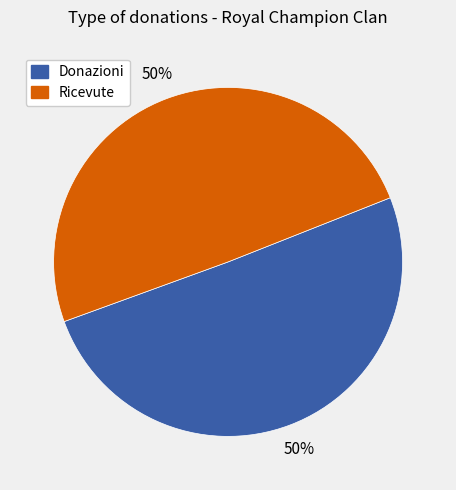

To the nearest percent, what is the combined percentage of Donazioni and Ricevute?

100%